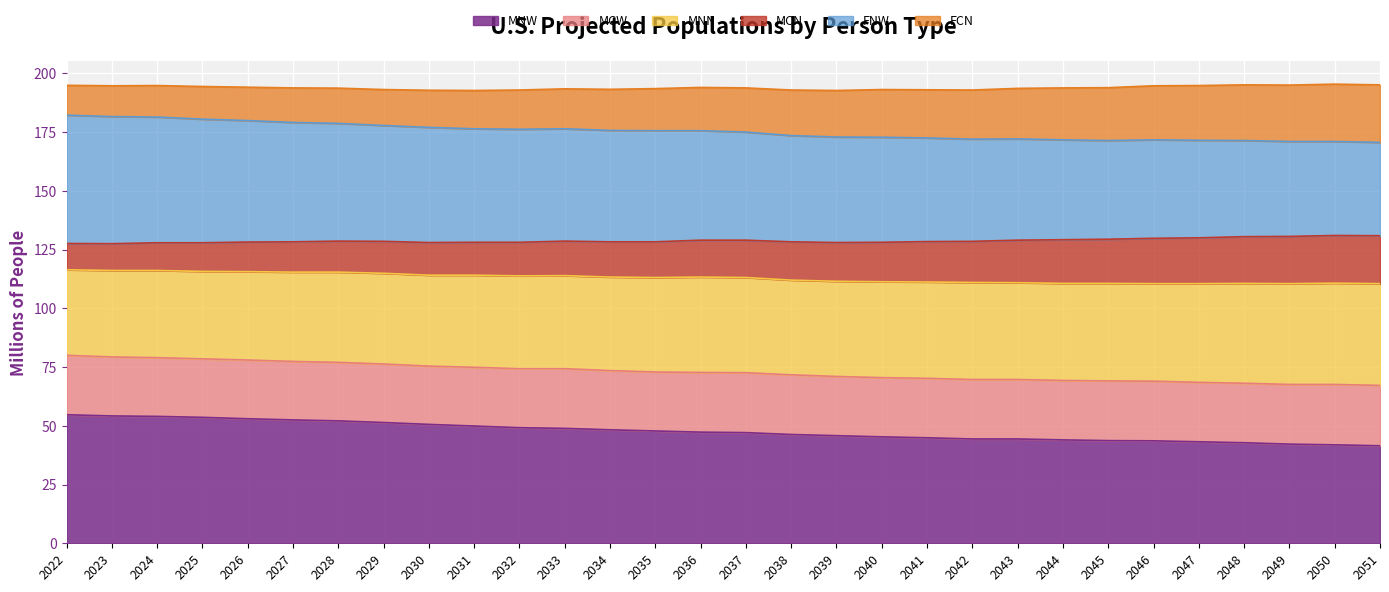

True or false: FNW and MNW cross at least once.

False